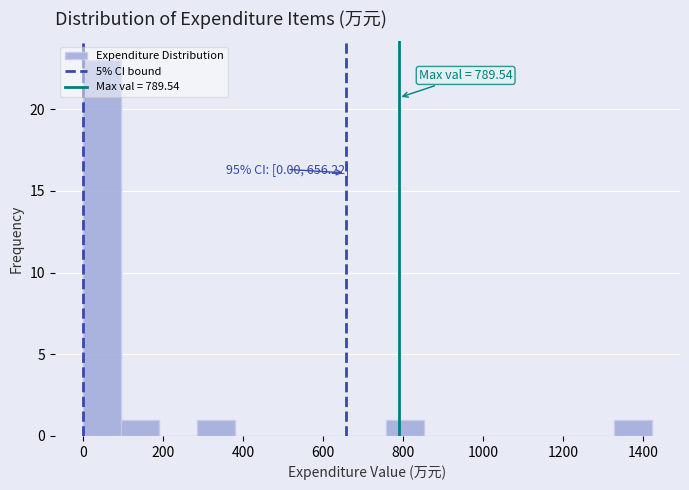

Which range on the x-axis has the tallest bar?

0 to 100